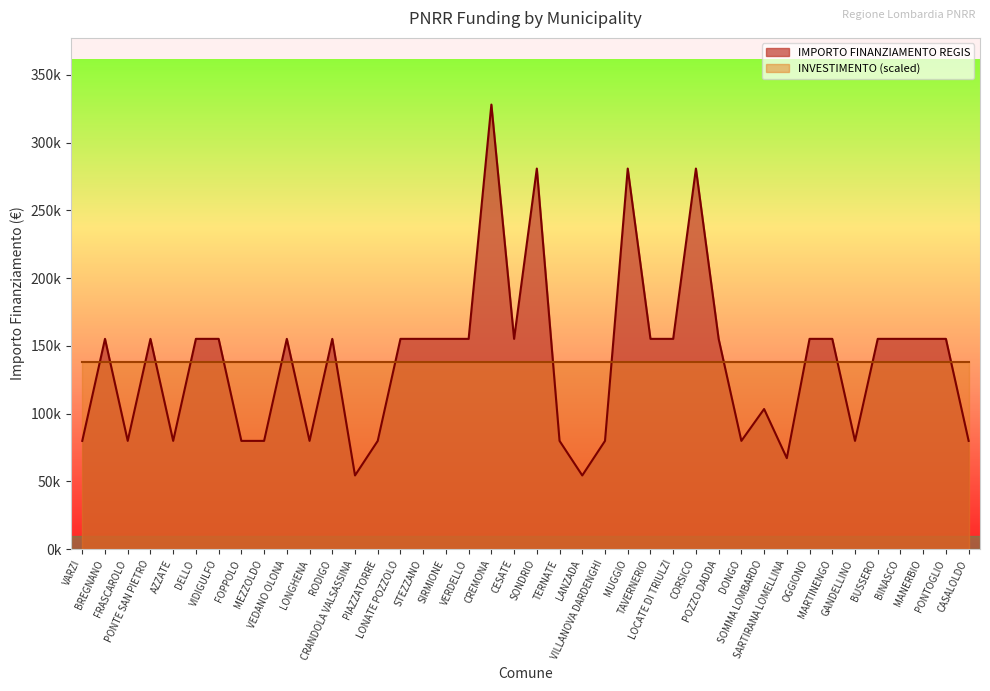

Read the value at CASALOLDO, to the nearest 10.

79920